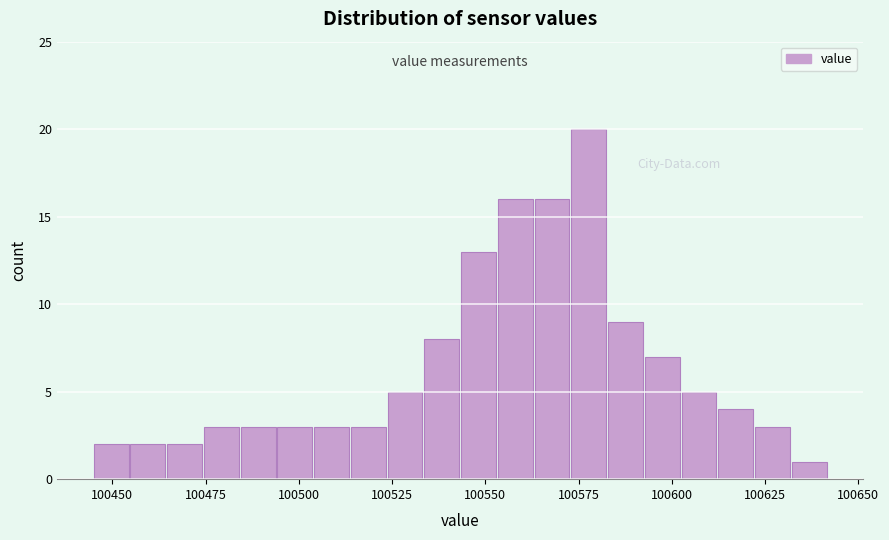

Around what value on the x-axis is the tallest bar? Give the approximate position of its centre, as read against the axis.

100580